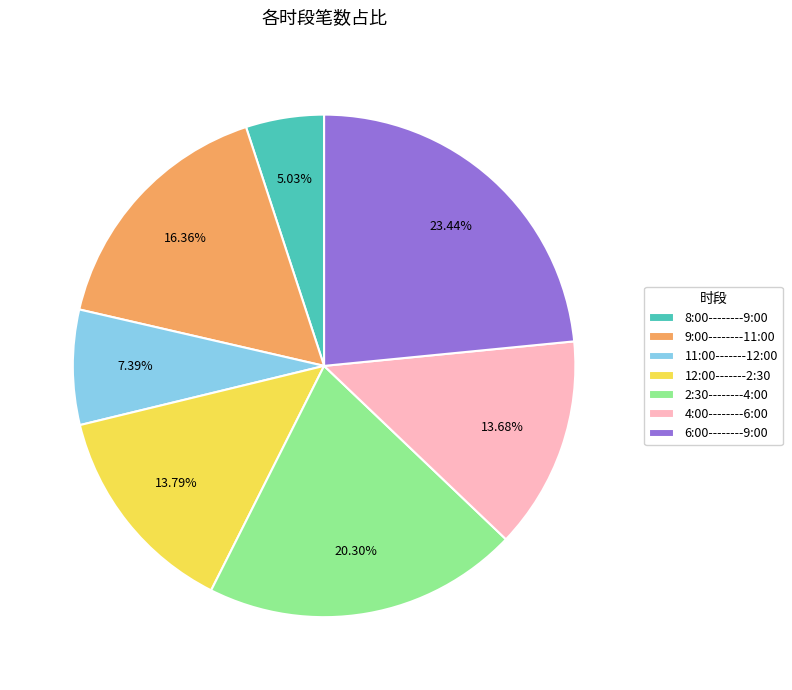

Which category has the smallest portion of the pie?

8:00--------9:00